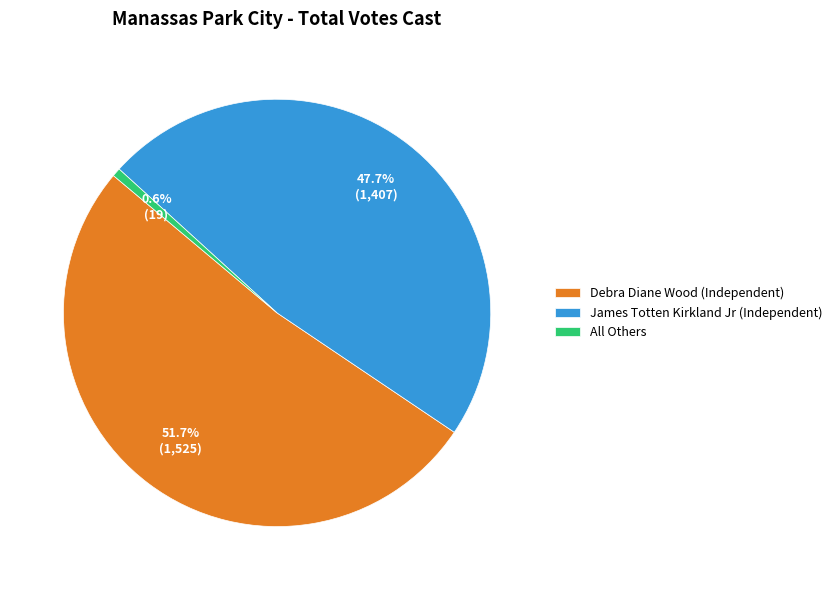

Which has a higher value, Debra Diane Wood (Independent) or James Totten Kirkland Jr (Independent)?

Debra Diane Wood (Independent)